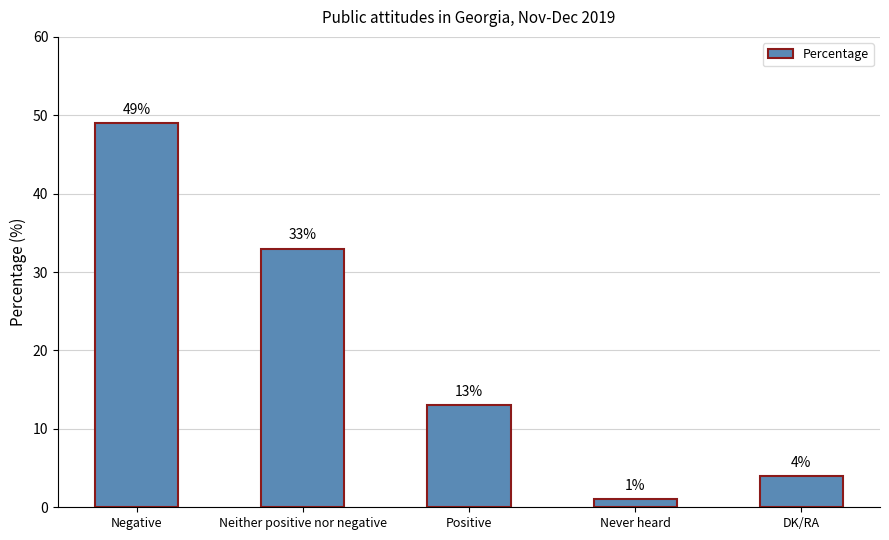

What is the sum of the values at Never heard and Positive?

14